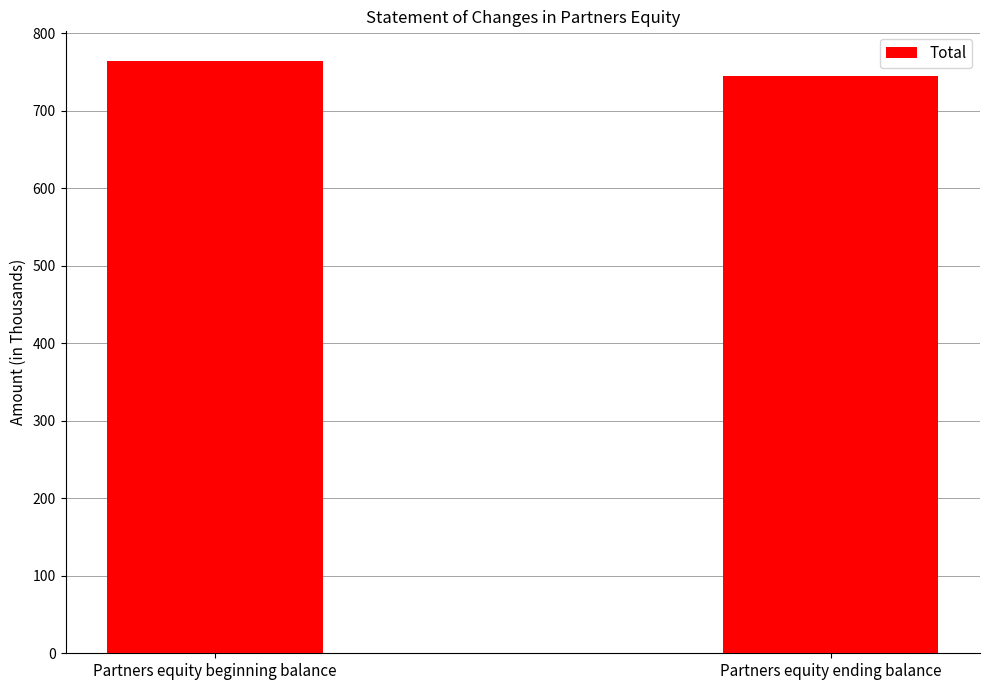

What is the label of the 2nd bar from the left?

Partners equity ending balance